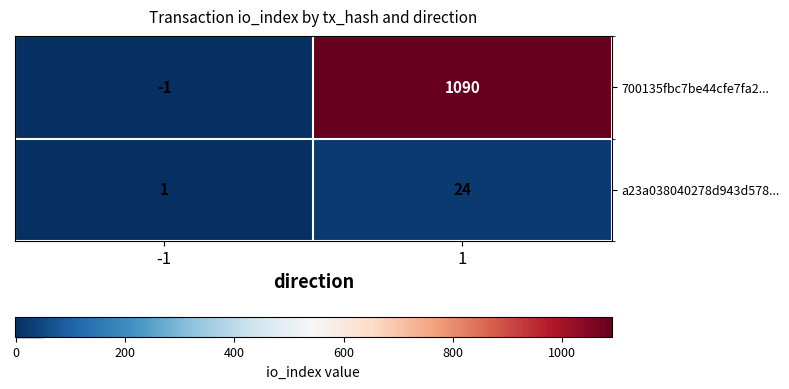

What is the maximum value shown in the chart?

1090